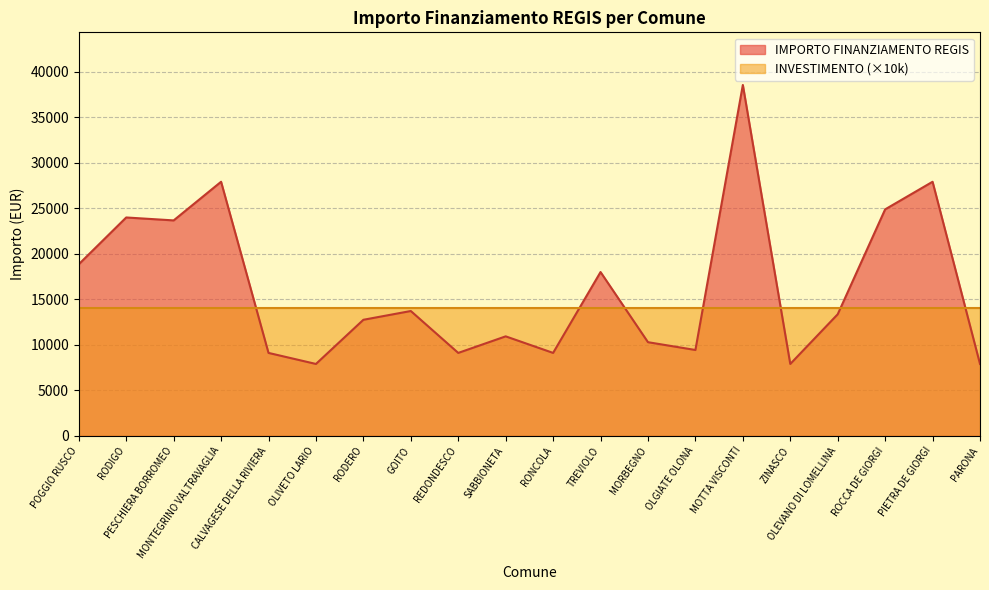

Does the chart display data point markers on the line(s)?

No